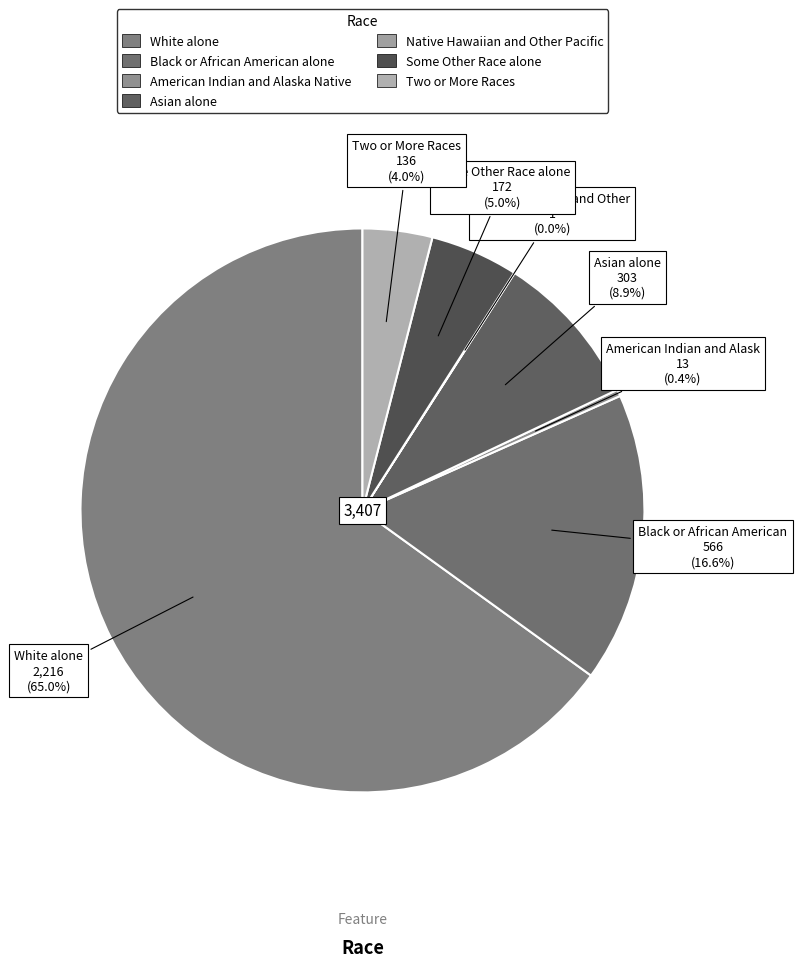

True or false: Asian alone accounts for 19% of the total.

False